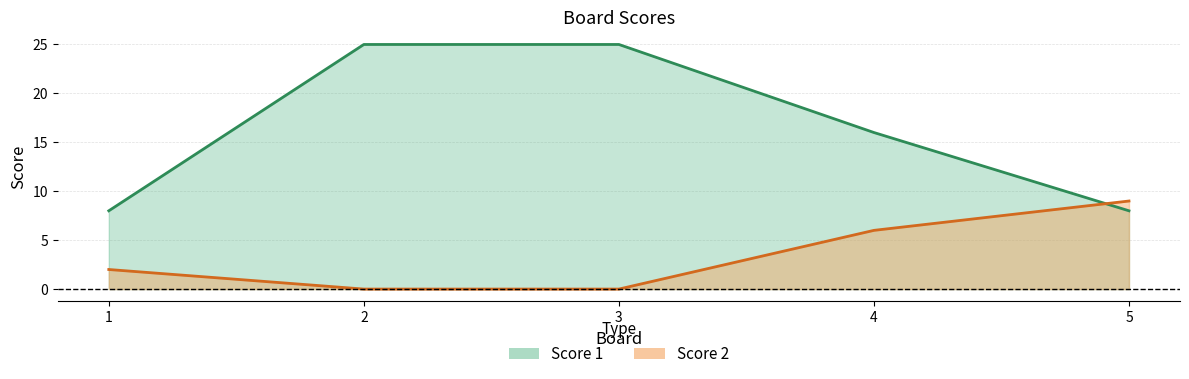

At 1, list the series in order from largest to smallest.

Score 1, Score 2